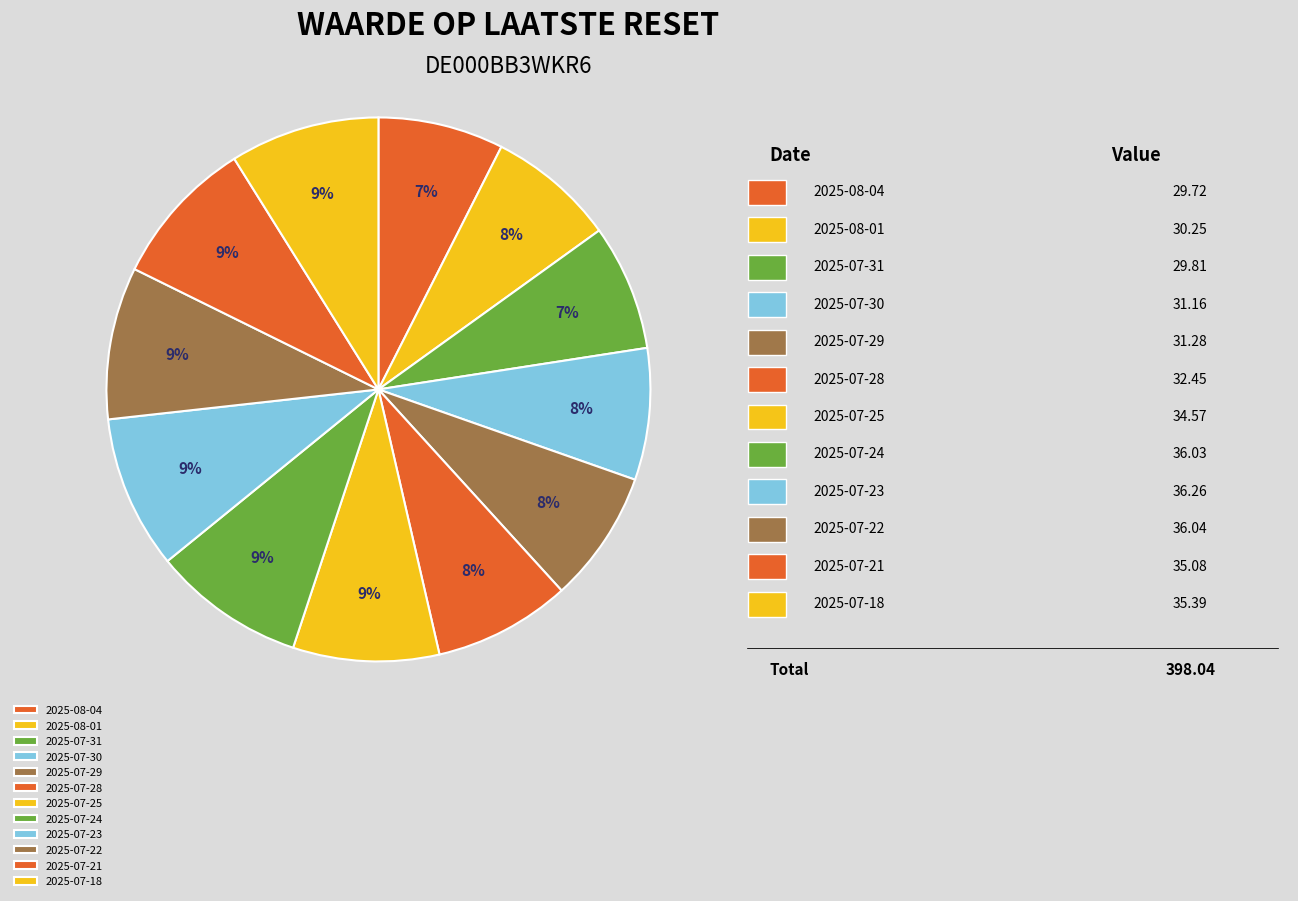

To the nearest percent, what is the difference between the largest and smallest slice percentages?

2%